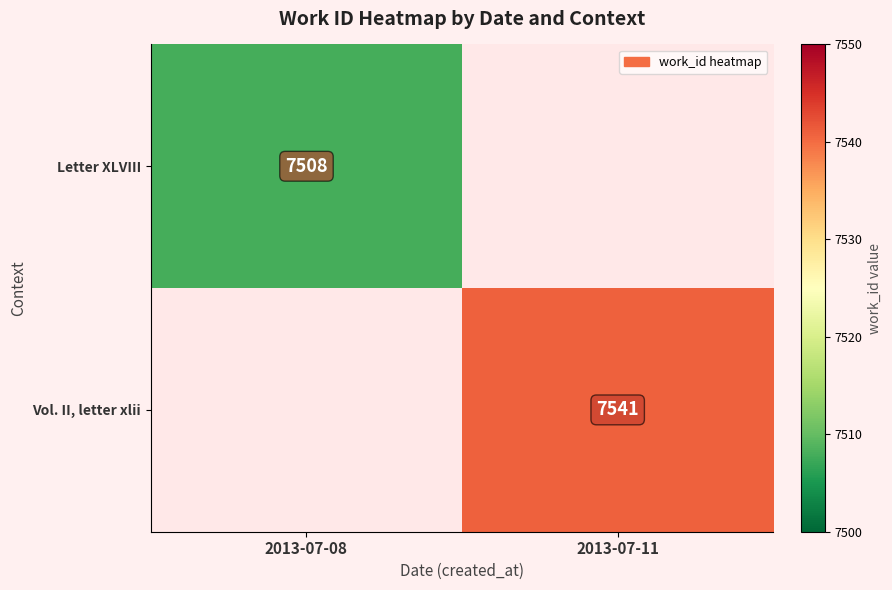

At how many categories does at least one series exceed 7535?

1